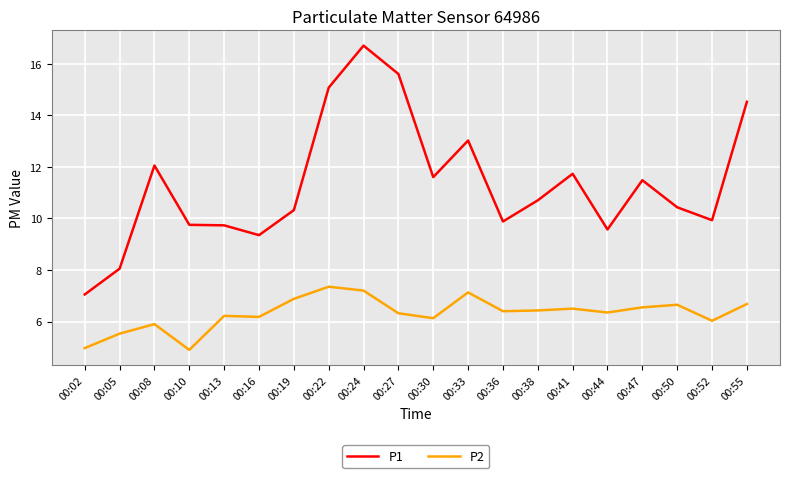

True or false: P2 and P1 cross at least once.

False